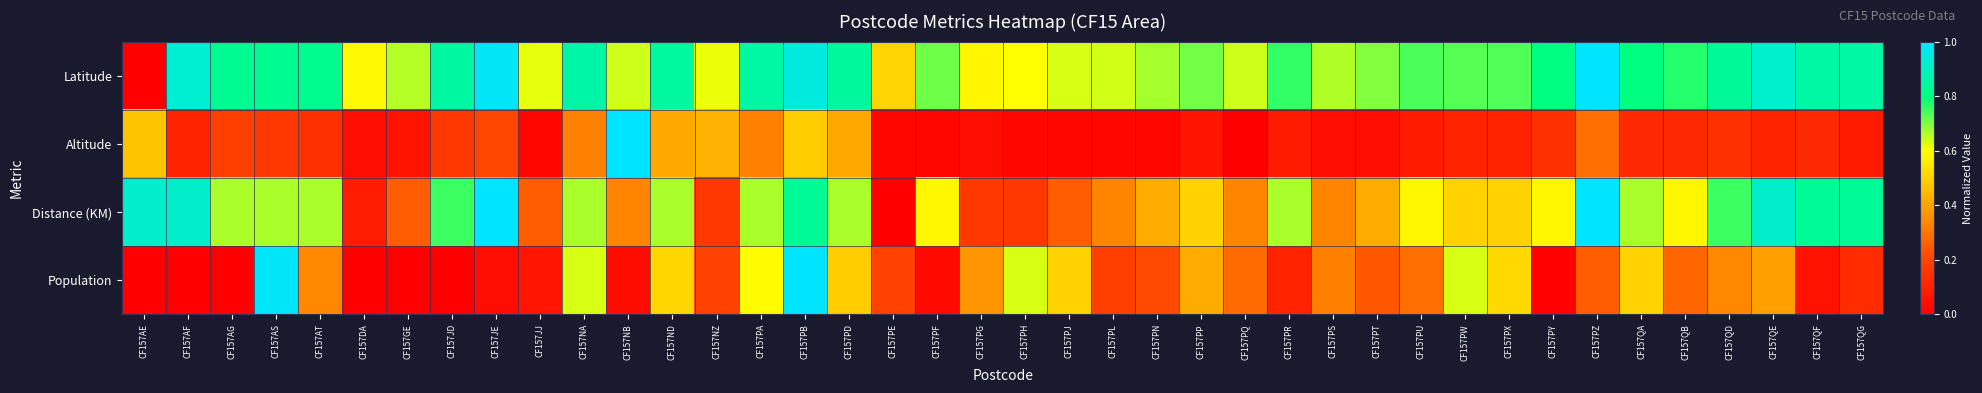

Between CF157PB and CF157NA, which is larger?

CF157PB